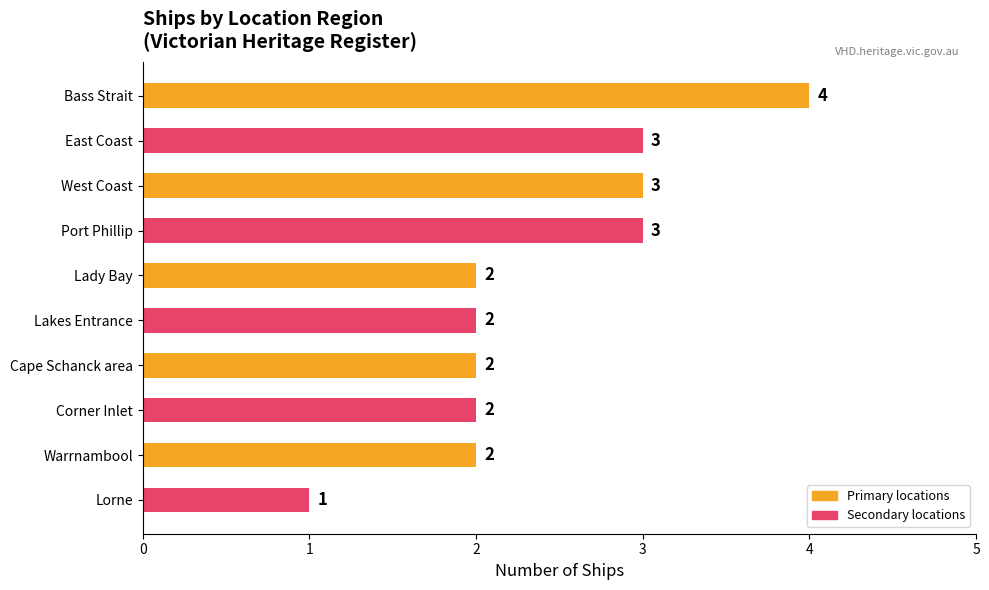

How many values are between 2 and 3?

8